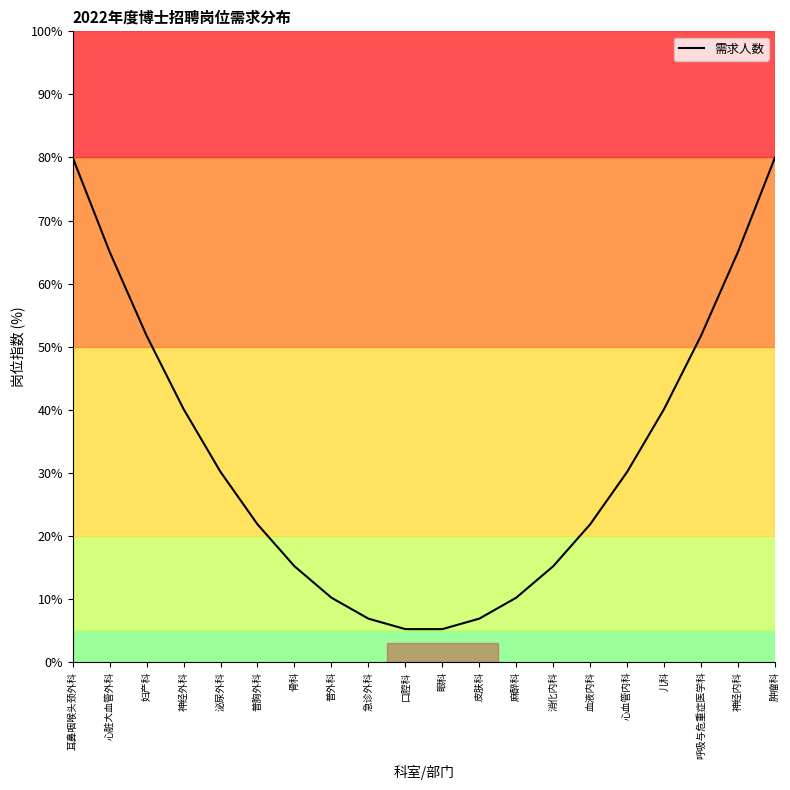

Which has a higher value, 皮肤科 or 麻醉科?

麻醉科